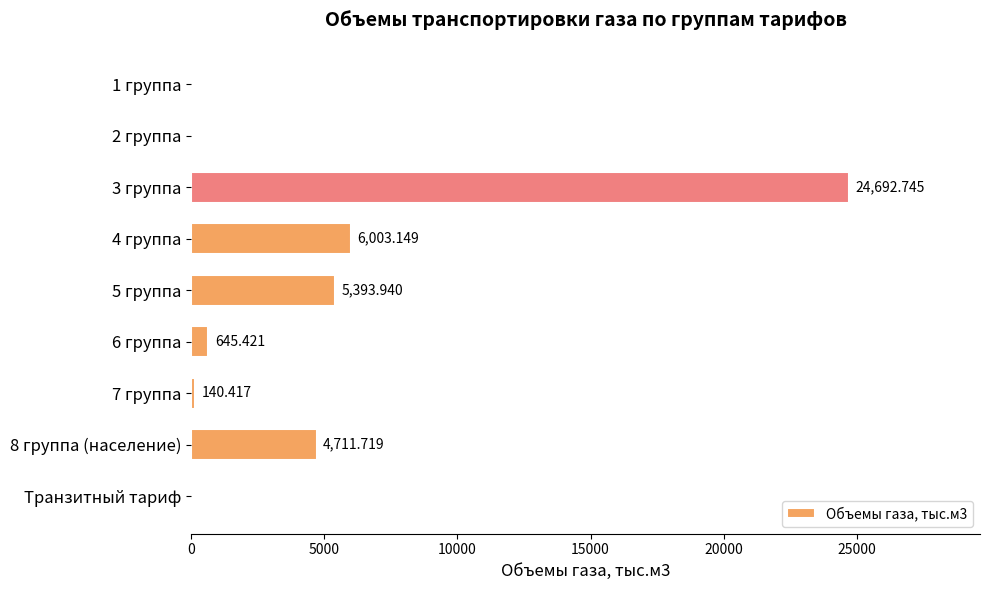

Does the chart contain stacked bars?

No